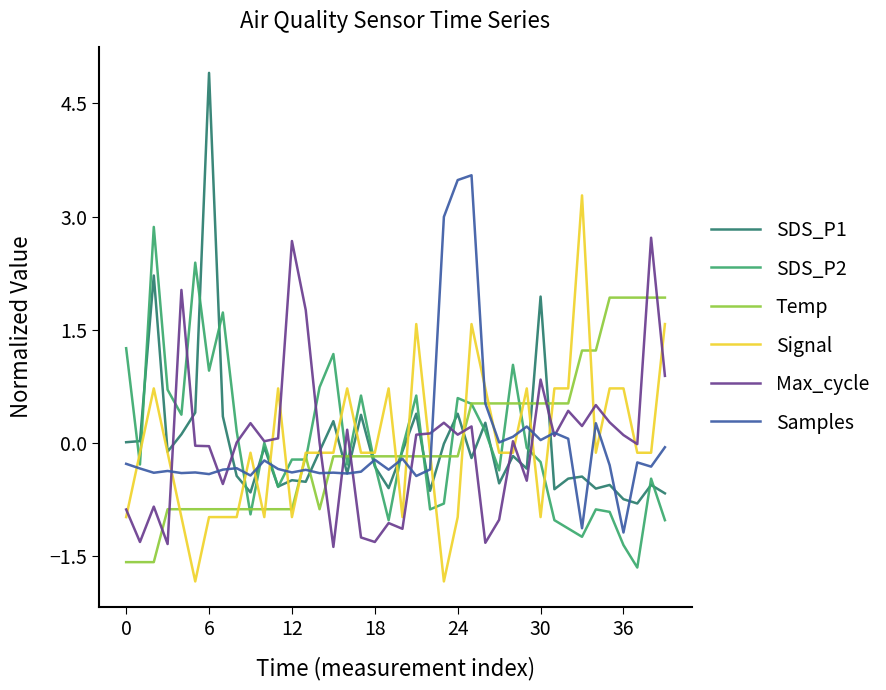

True or false: Max_cycle and Temp intersect in this chart.

True